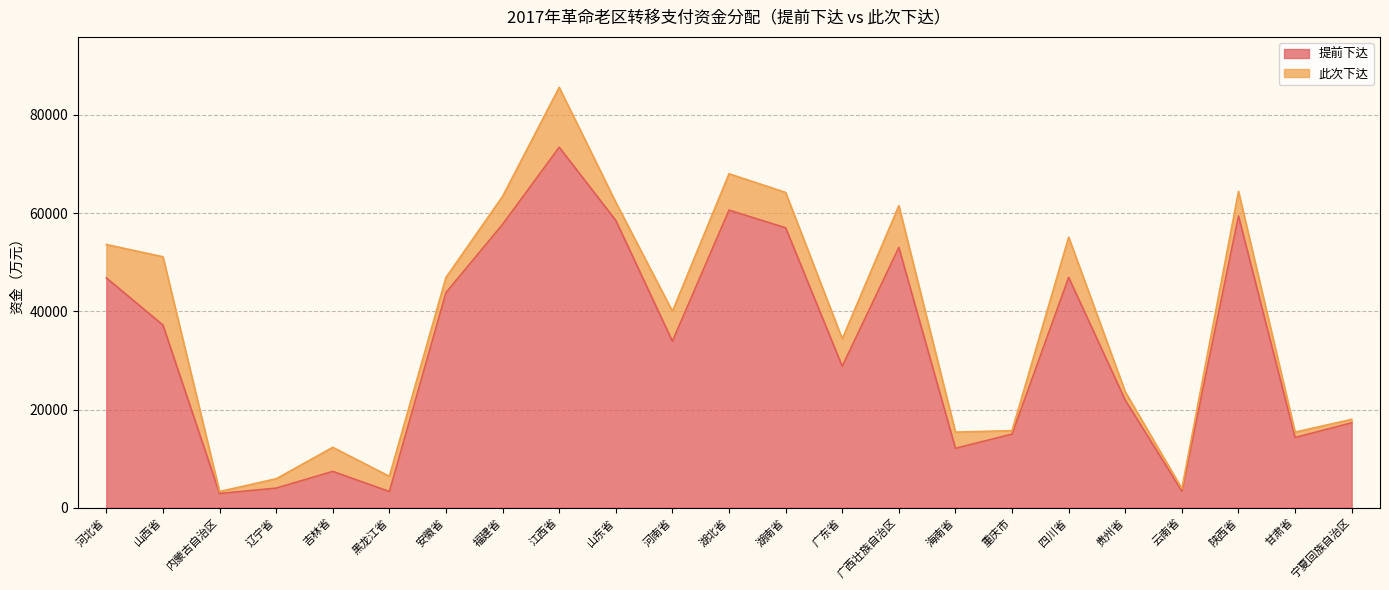

Rank the categories by value from lowest to highest.

内蒙古自治区, 黑龙江省, 云南省, 辽宁省, 吉林省, 海南省, 甘肃省, 重庆市, 宁夏回族自治区, 贵州省, 广东省, 河南省, 山西省, 安徽省, 河北省, 四川省, 广西壮族自治区, 湖南省, 福建省, 山东省, 陕西省, 湖北省, 江西省